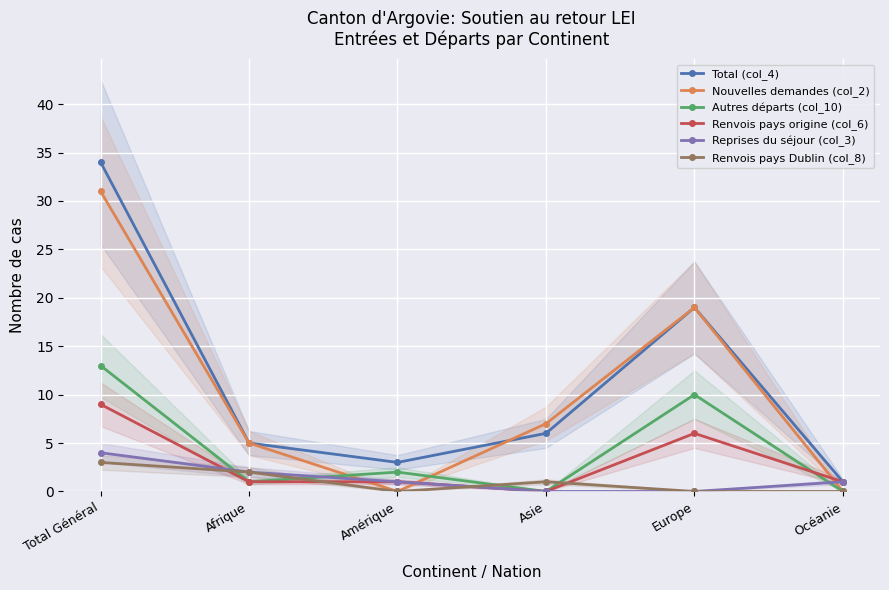

Between Amérique and Océanie, which is larger?

Amérique